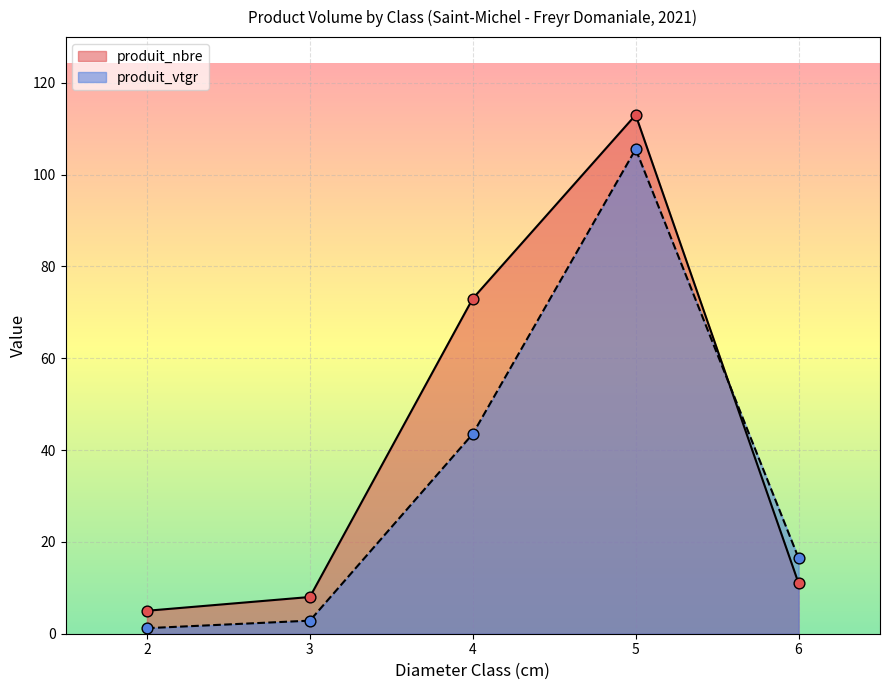

Which series reaches the maximum Y coordinate?

produit_nbre